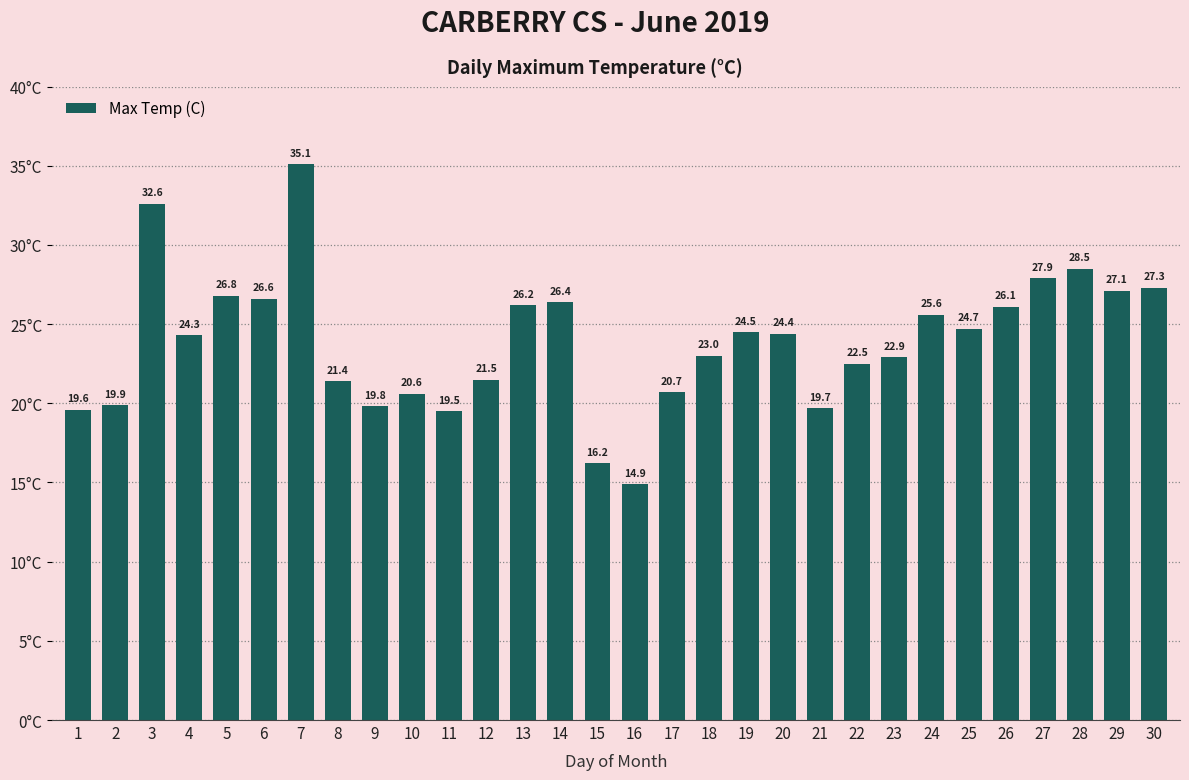

How many data points are above 24?

16